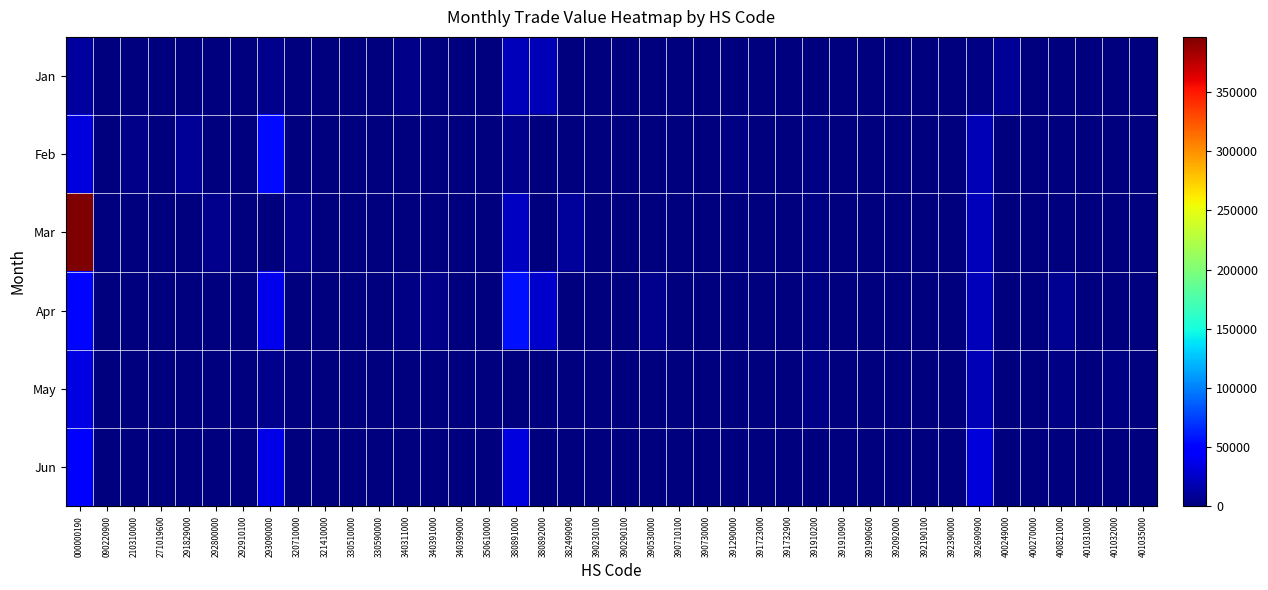

At how many categories does at least one series exceed 61585?

1